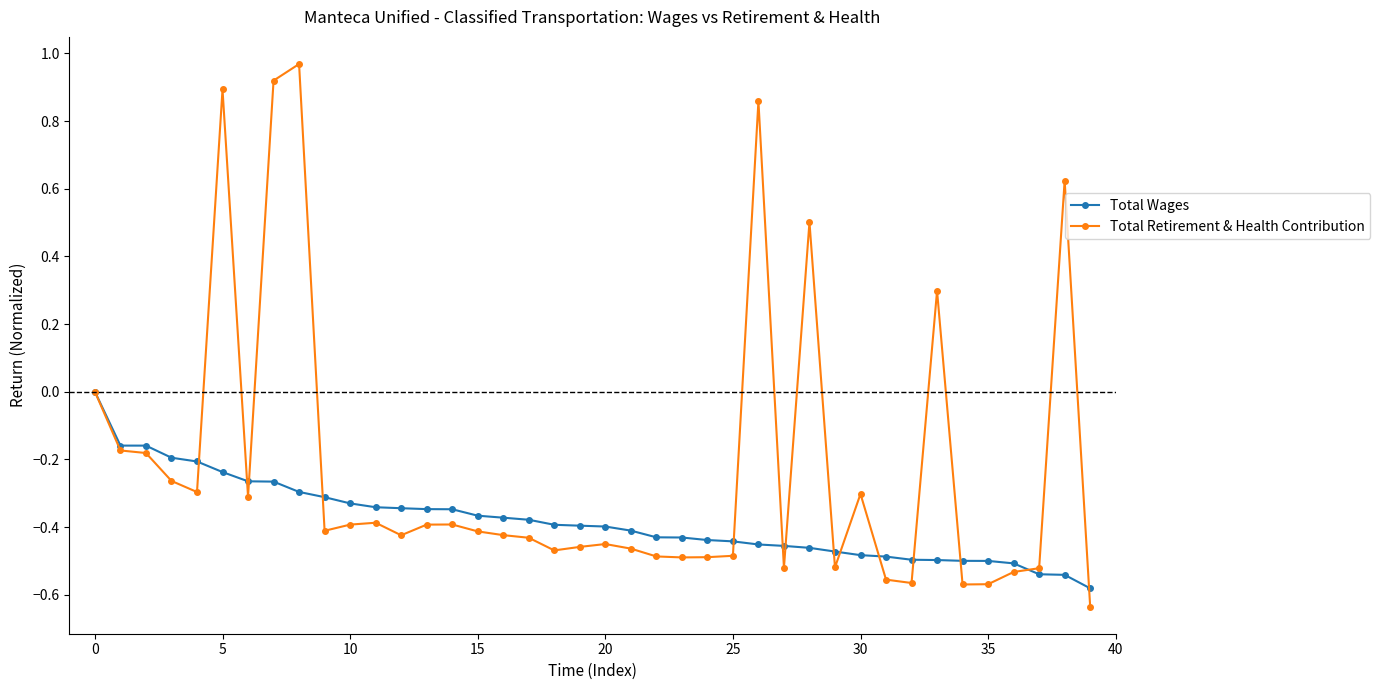

True or false: Total Retirement & Health Contribution has more than 1 interior local peaks.

True